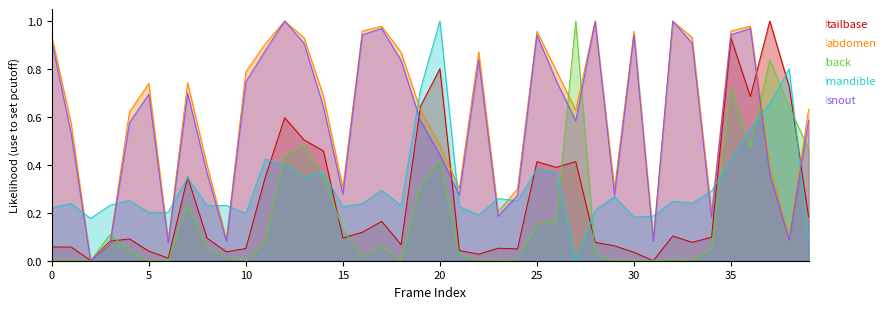

How many data points in rade9_mult_nadir_norm are above 0?

39